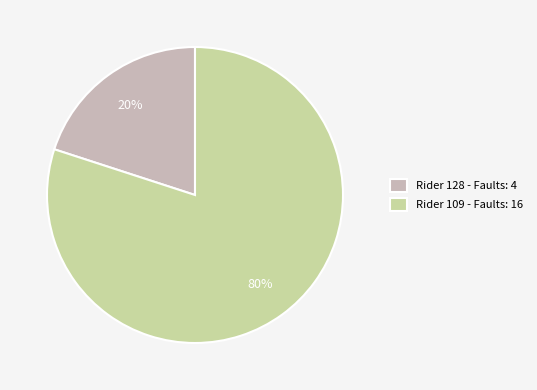

Rank the categories by value from lowest to highest.

Rider 128 - Faults: 4, Rider 109 - Faults: 16